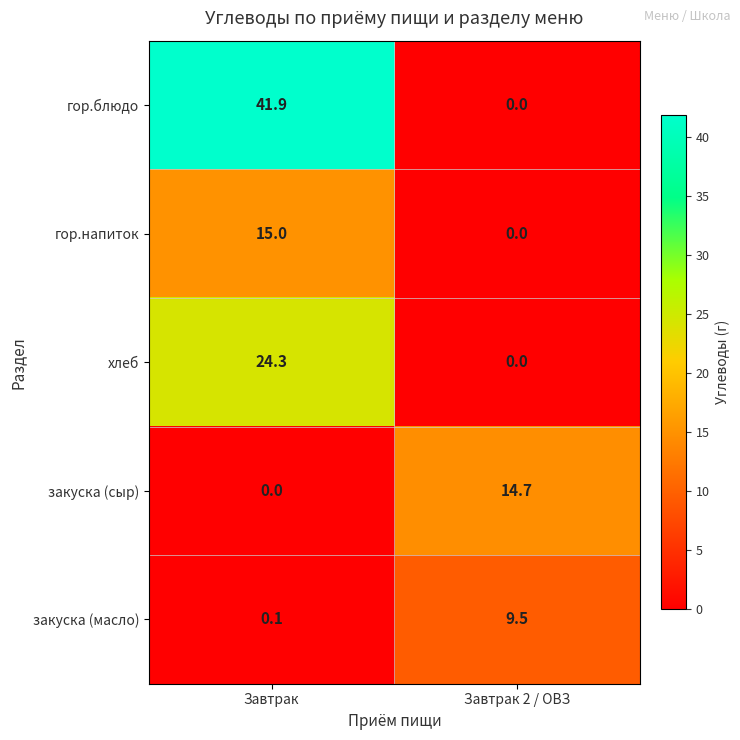

What is the average value of the хлеб series?

12.2